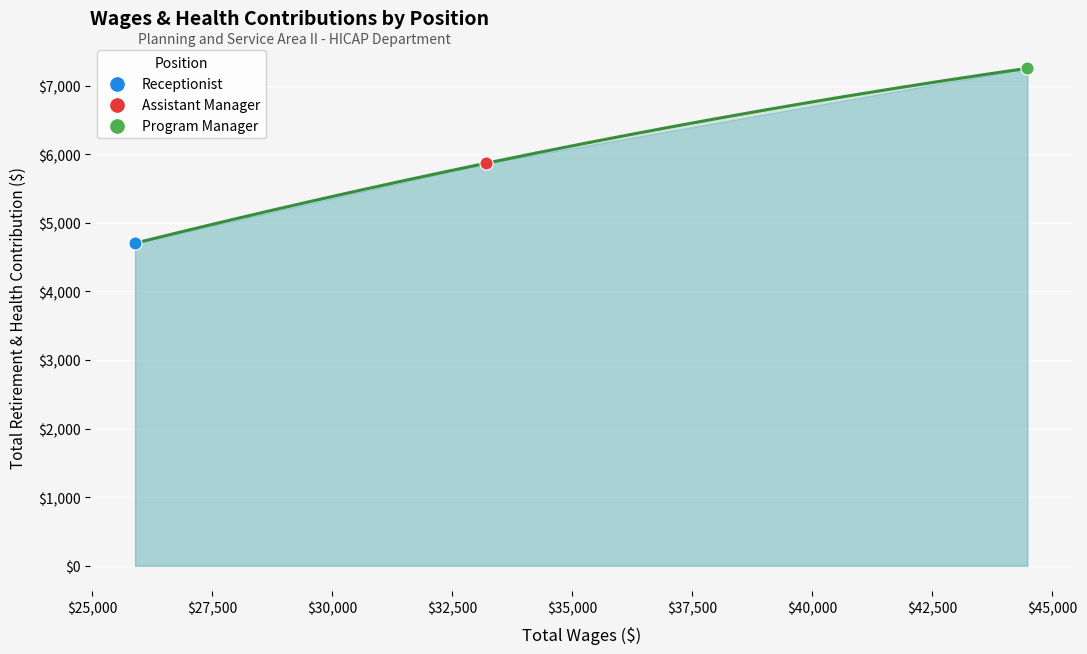

What are all the series names shown in the legend?

Receptionist, Assistant Manager, Program Manager